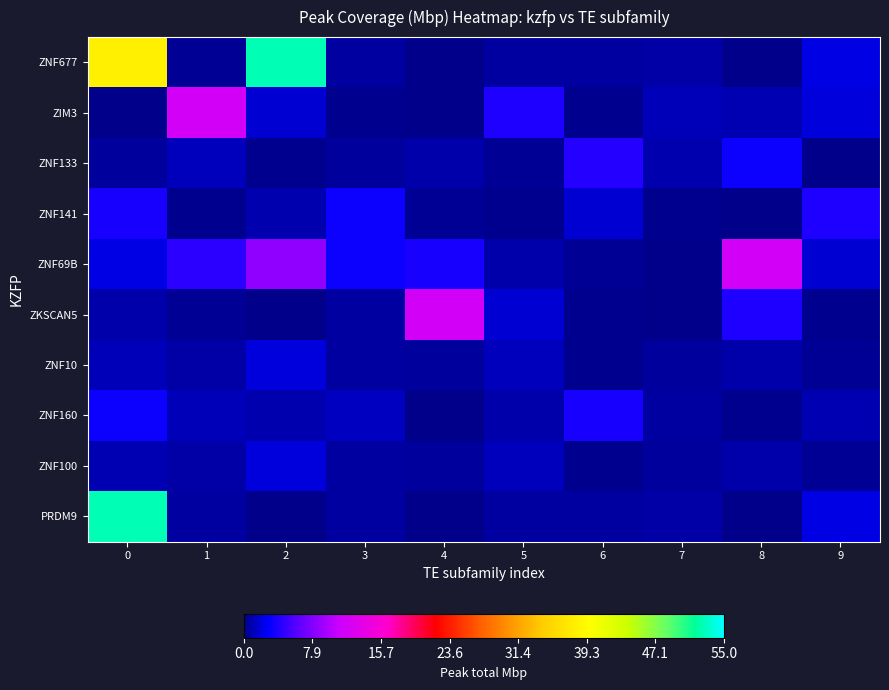

Between 0 and 1, which series saw the biggest shift?

PRDM9